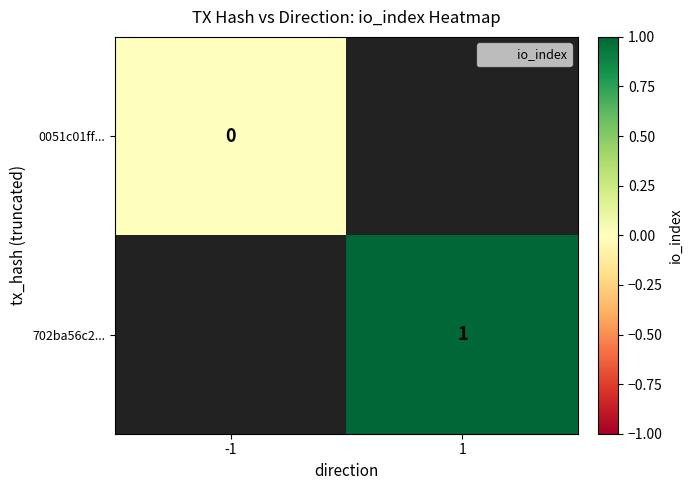

Is it true that 702ba56c2... equals 0 at 1?

False